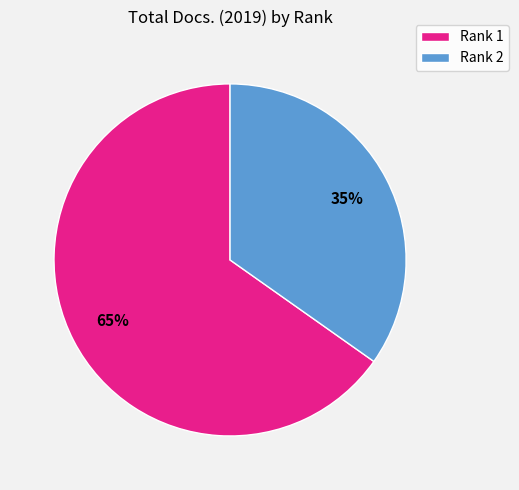

What is the largest slice in the pie chart?

Rank 1